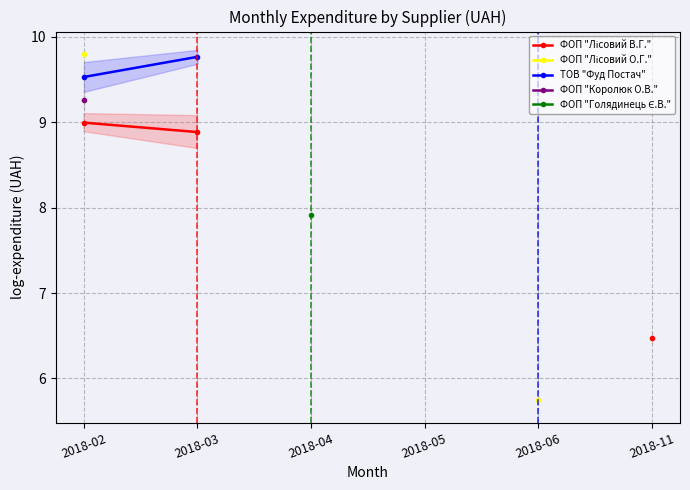

Does the chart have visible grid lines?

Yes